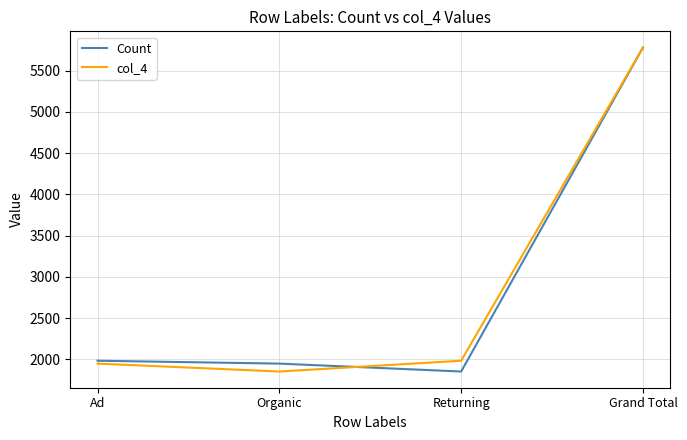

What value does the col_4 series have at Organic?

1851